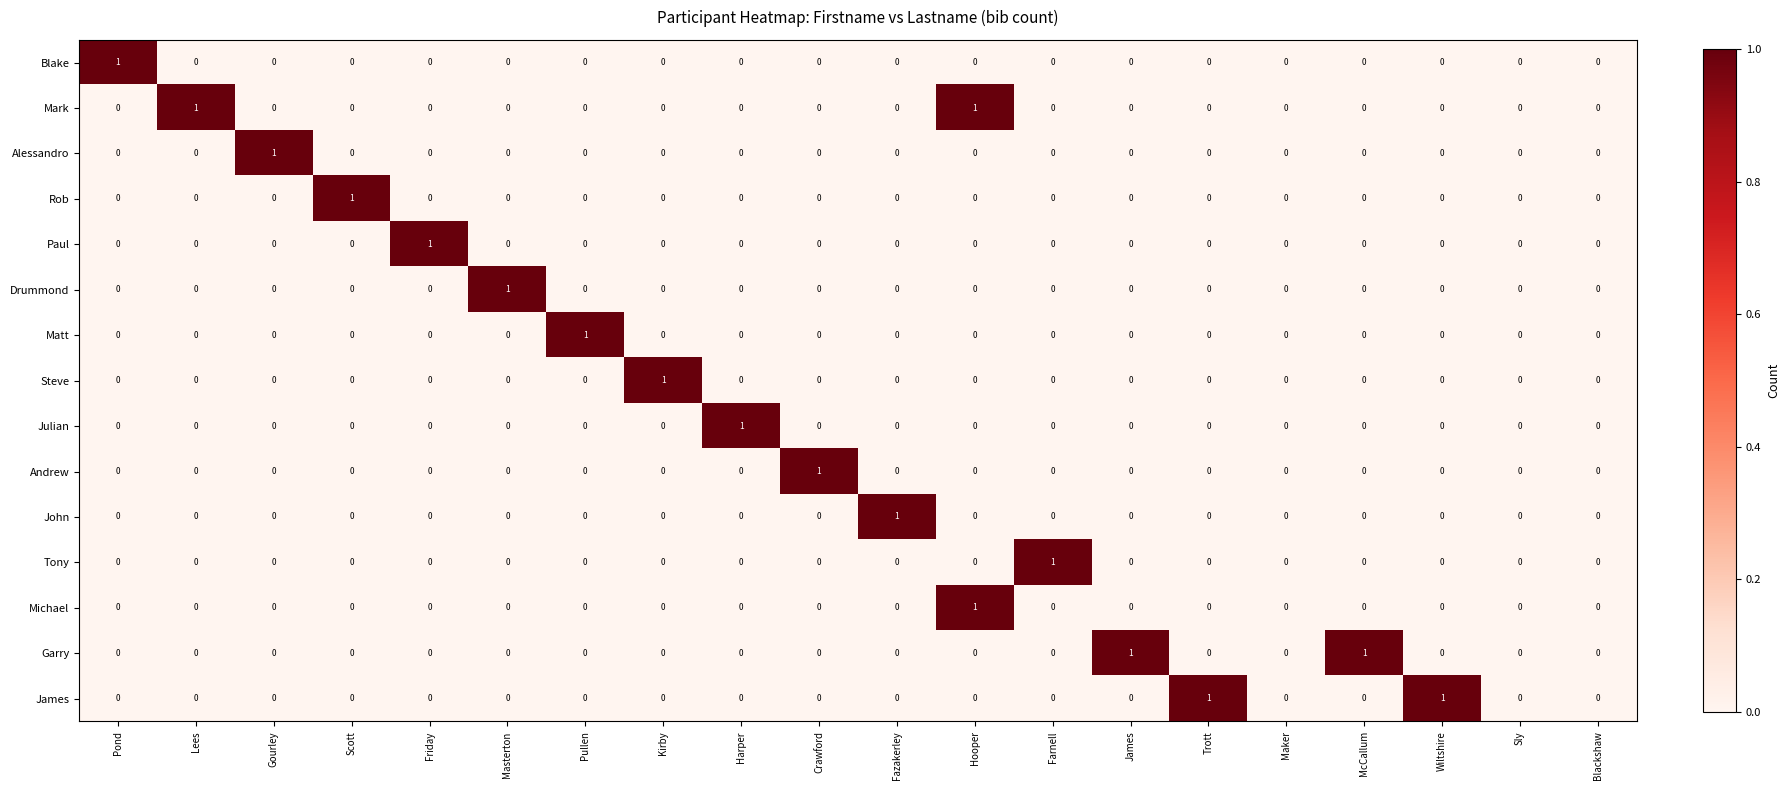

The value of Drummond at Maker is 0. True or false?

True